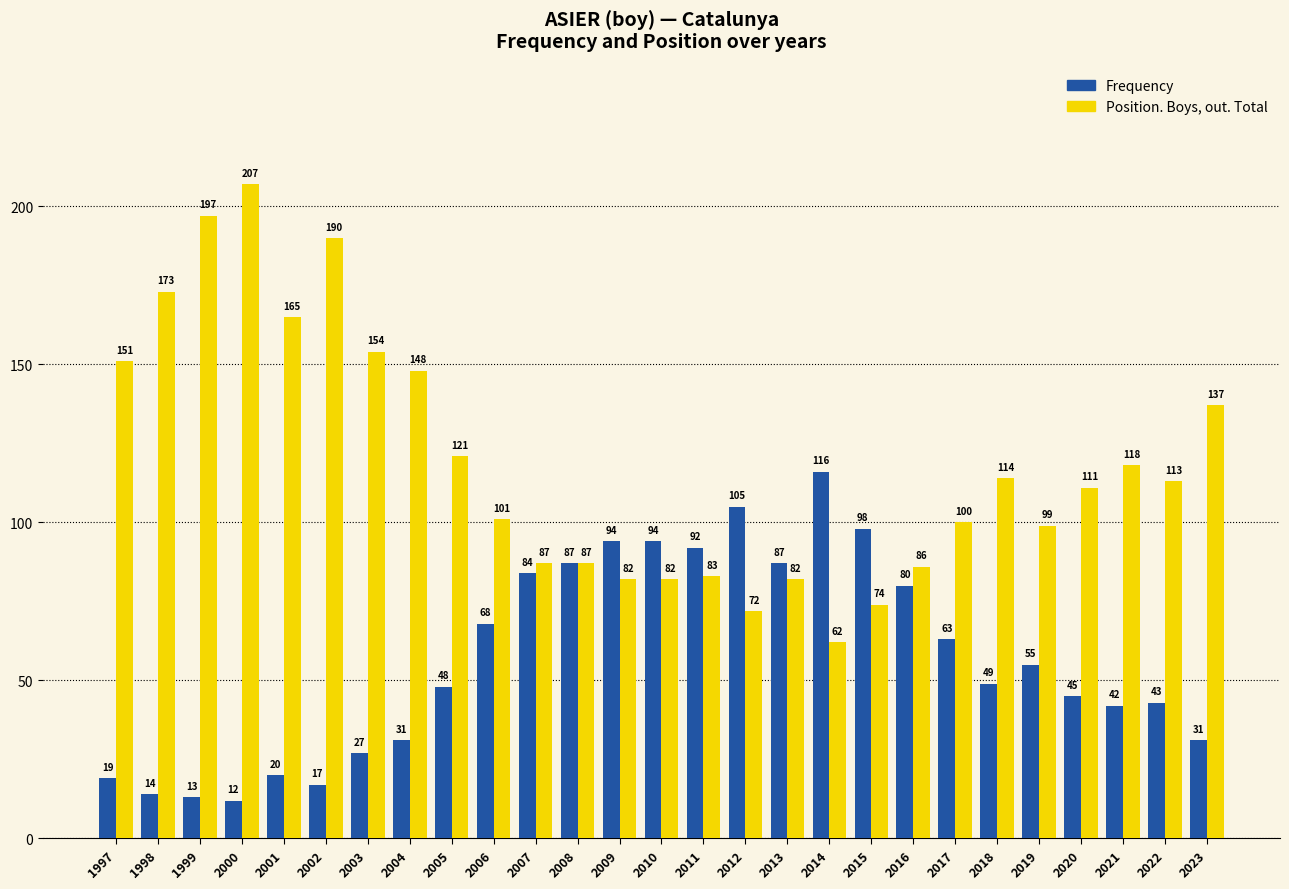

What is the spread (max minus min) of values at 2011?

9